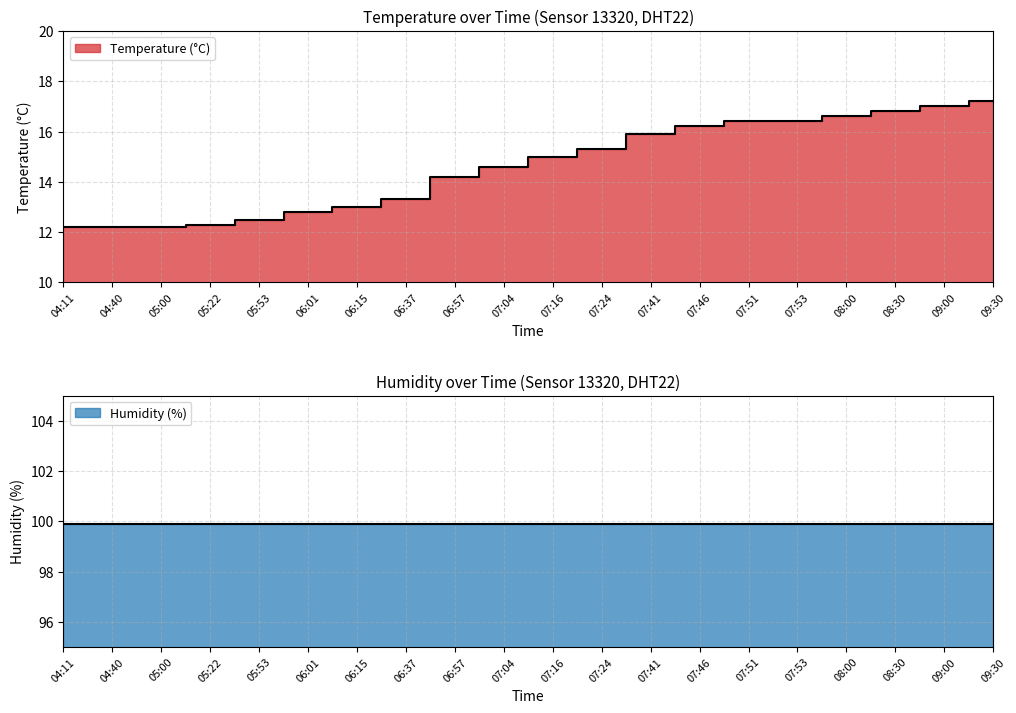

The value at 06:57 is 24.7. True or false?

False